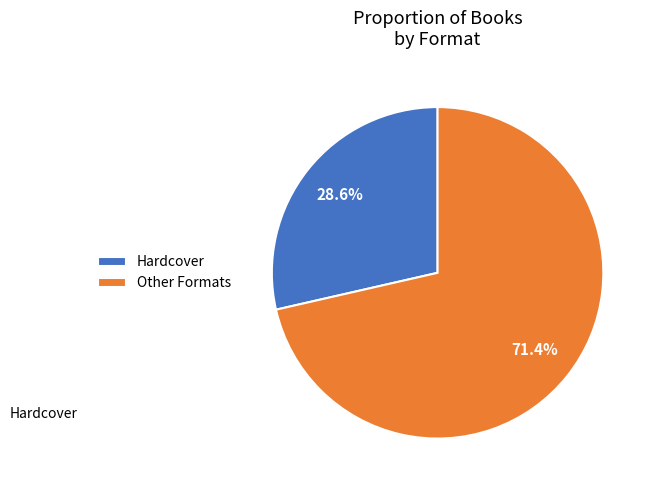

What is the majority slice?

Other Formats